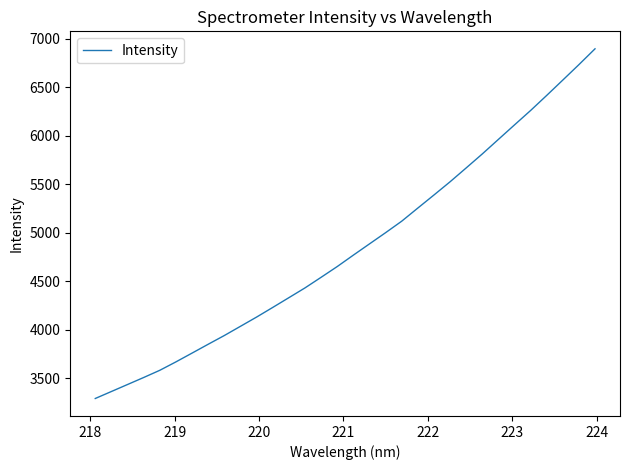

What is the greatest value displayed?

6896.8